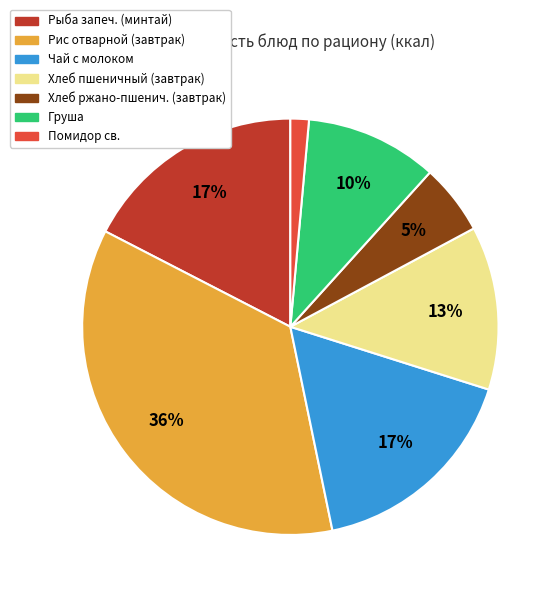

Does any single category account for the majority?

No